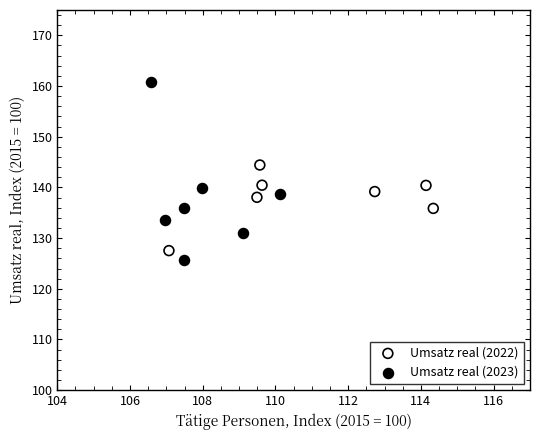

Which series reaches the maximum Y coordinate?

Umsatz real (2023)